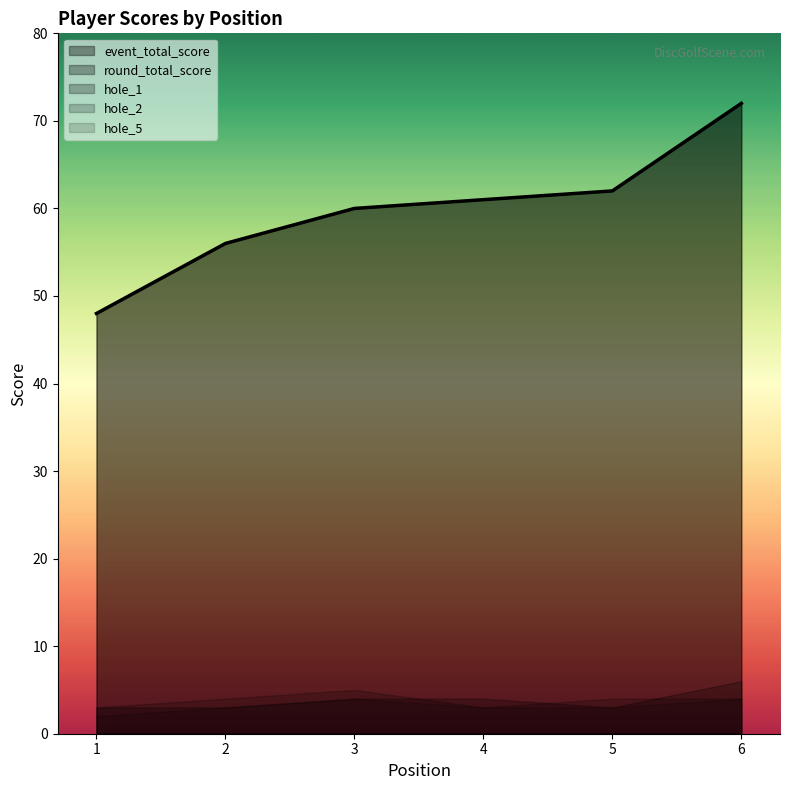

List the labels in order of hole_2 value, largest first.

3, 2, 5, 6, 1, 4